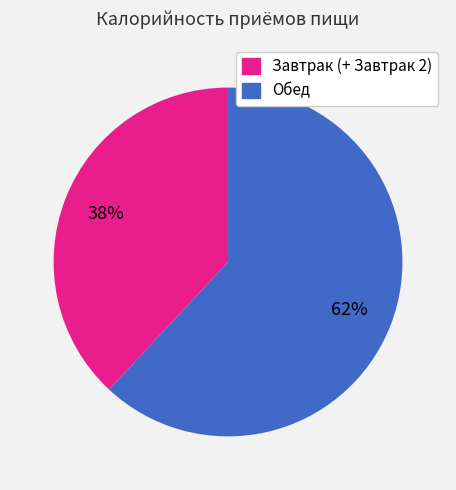

What percentage is the Обед slice, to the nearest percent?

62%